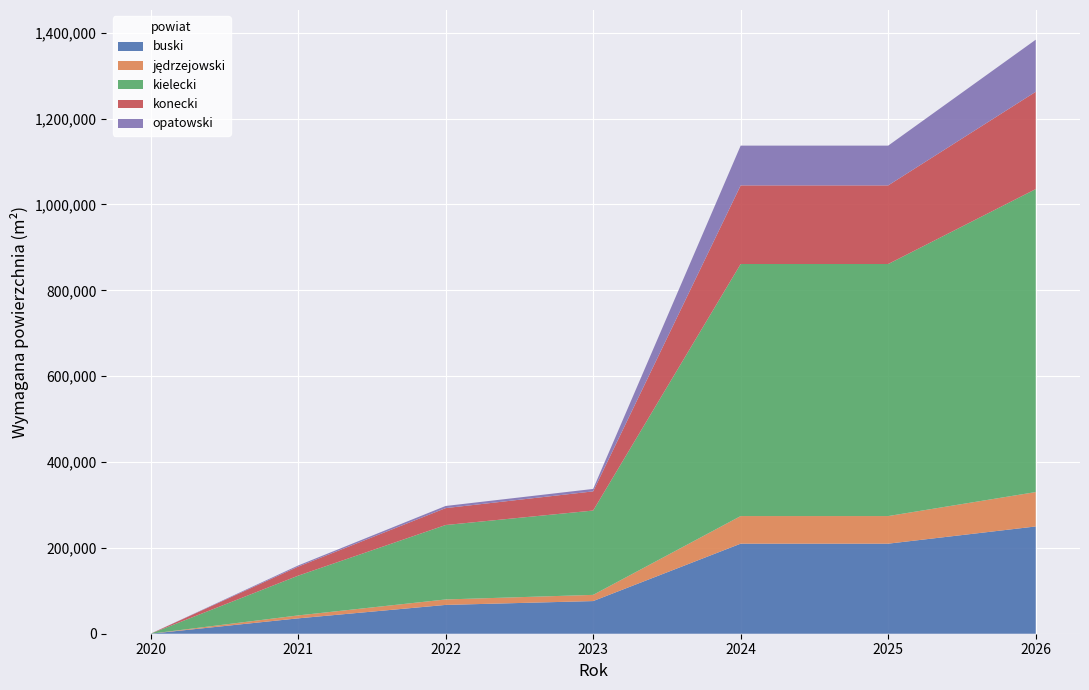

Reading left to right, extract all data points from this chart.

buski: 0	35820	67110	76070	209790	209790	249900
jędrzejowski: 0	6800	12710	14420	64320	64320	80110
kielecki: 0	92530	173390	196460	587180	587180	705840
konecki: 0	21050	39410	44670	183160	183160	226700
opatowski: 0	2680	4980	5660	92630	92630	121290